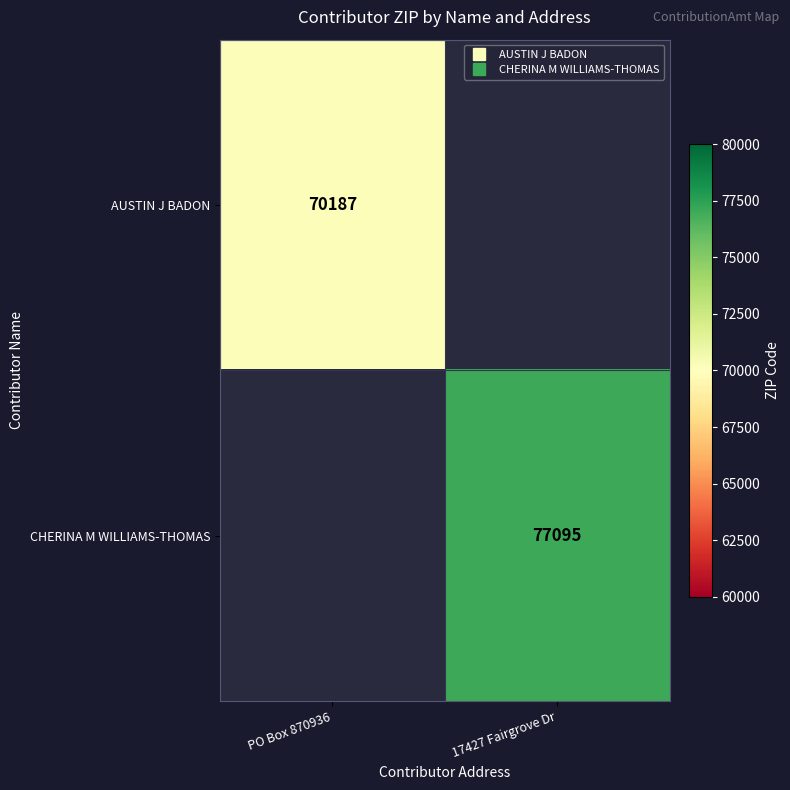

How many data points does each series have?

2